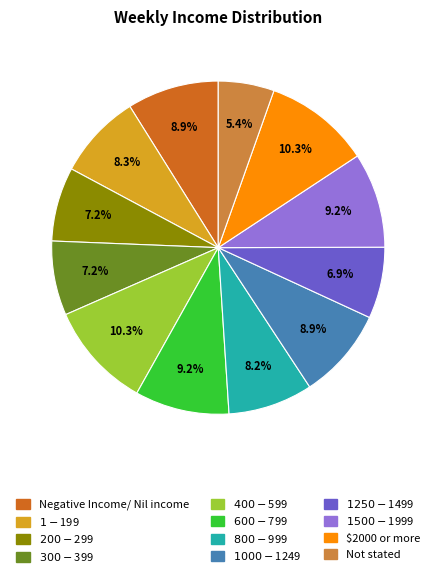

Count the number of slices in the pie.

12